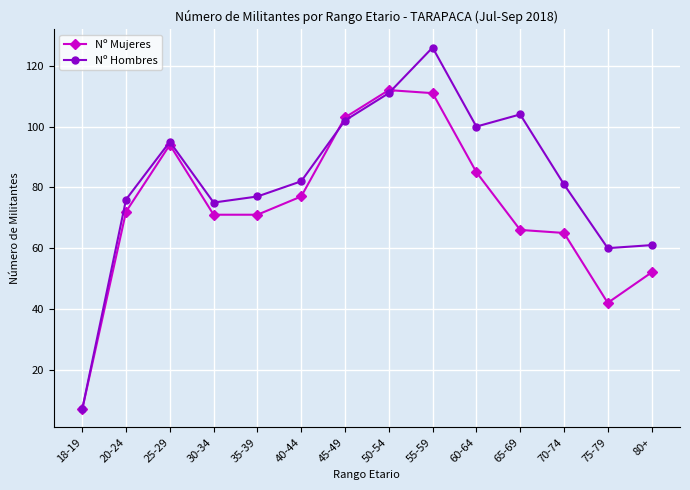

Which series changed the most between 50-54 and 65-69?

Nº Mujeres